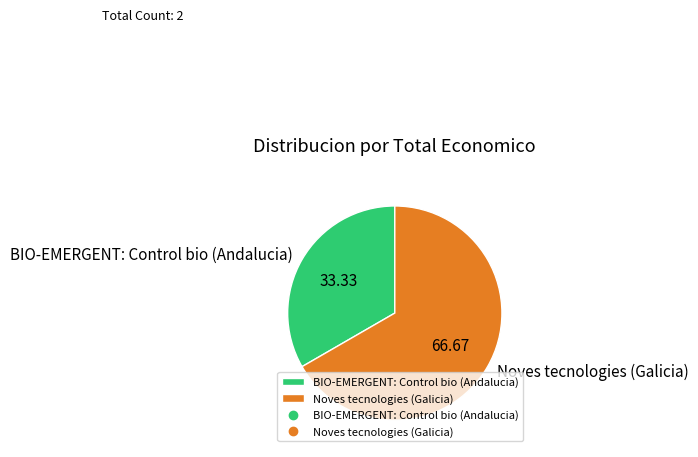

Is there any slice that represents more than half of the pie?

Yes